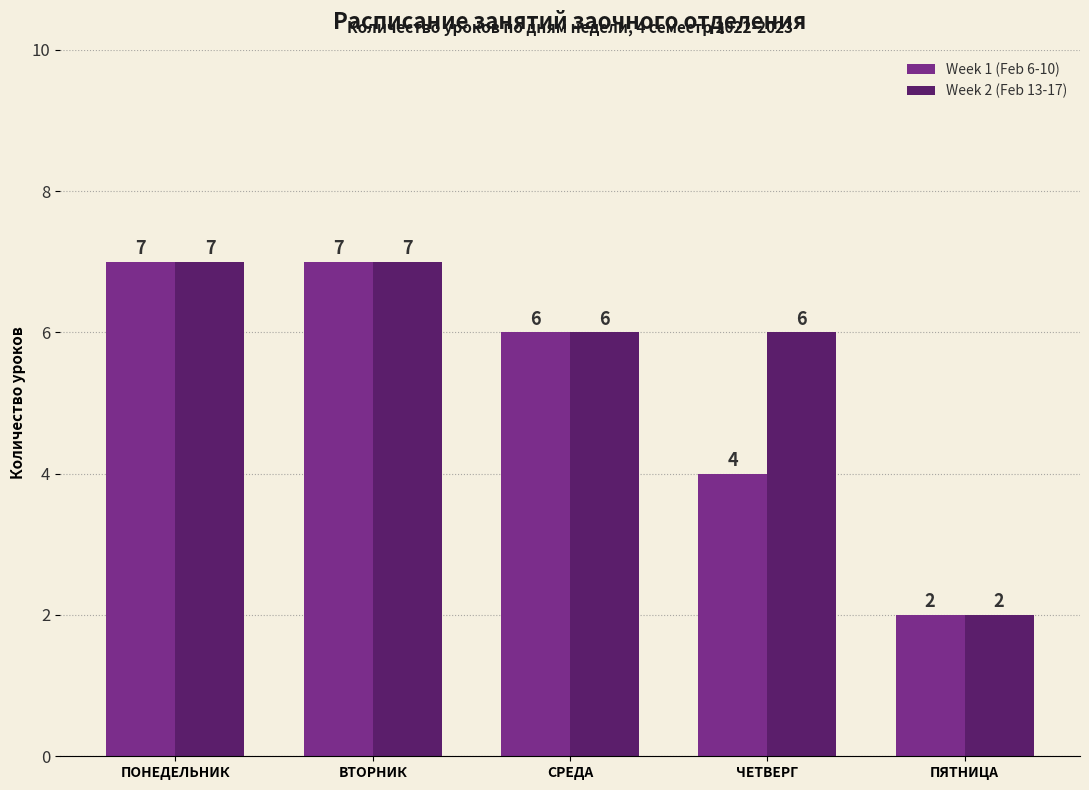

Reading left to right, extract all data points from this chart.

Week 1 (Feb 6-10): 7	7	6	4	2
Week 2 (Feb 13-17): 7	7	6	6	2